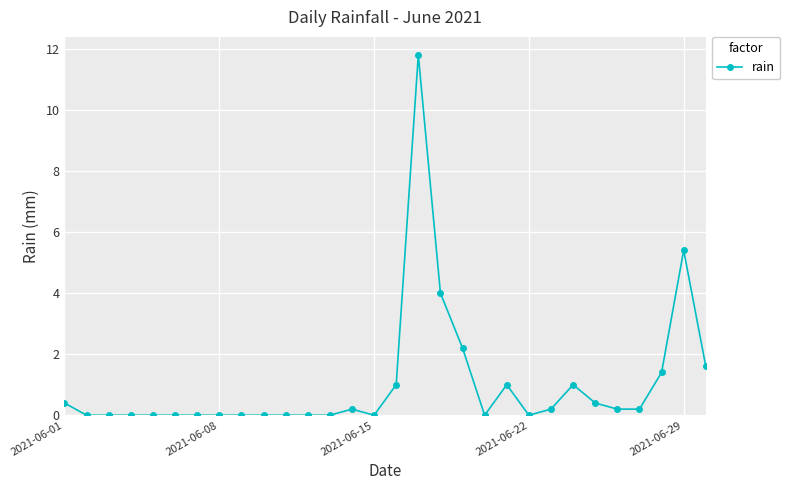

How many distinct data groups are displayed?

1